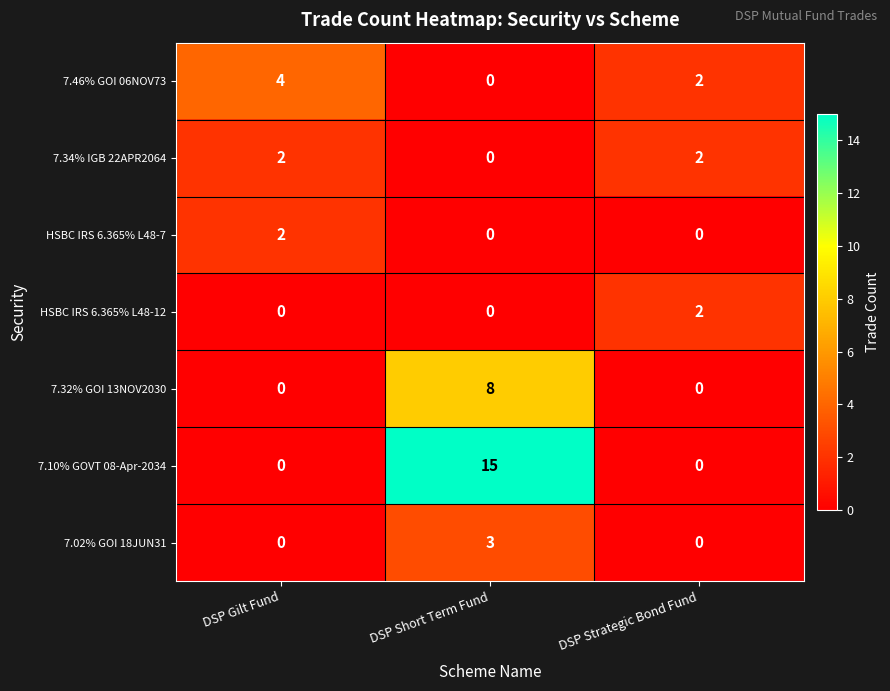

Which series has the largest total across all categories?

7.10% GOVT 08-Apr-2034